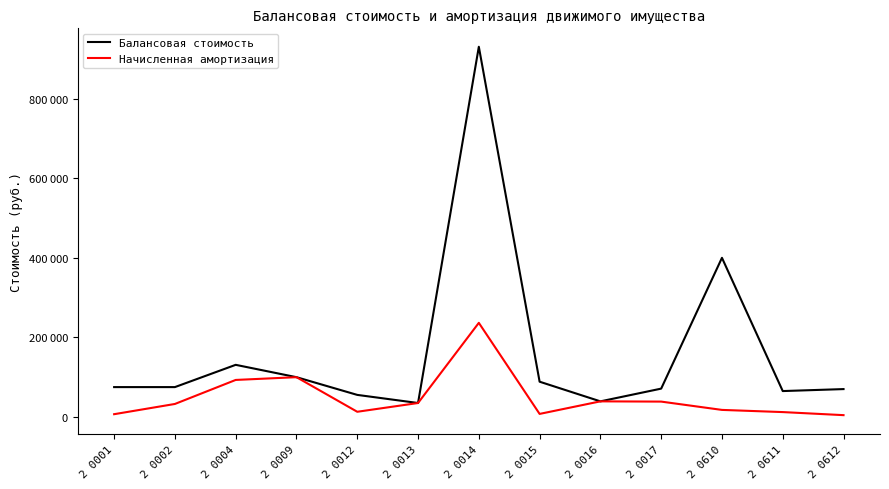

True or false: Балансовая стоимость and Начисленная амортизация cross at least once.

False